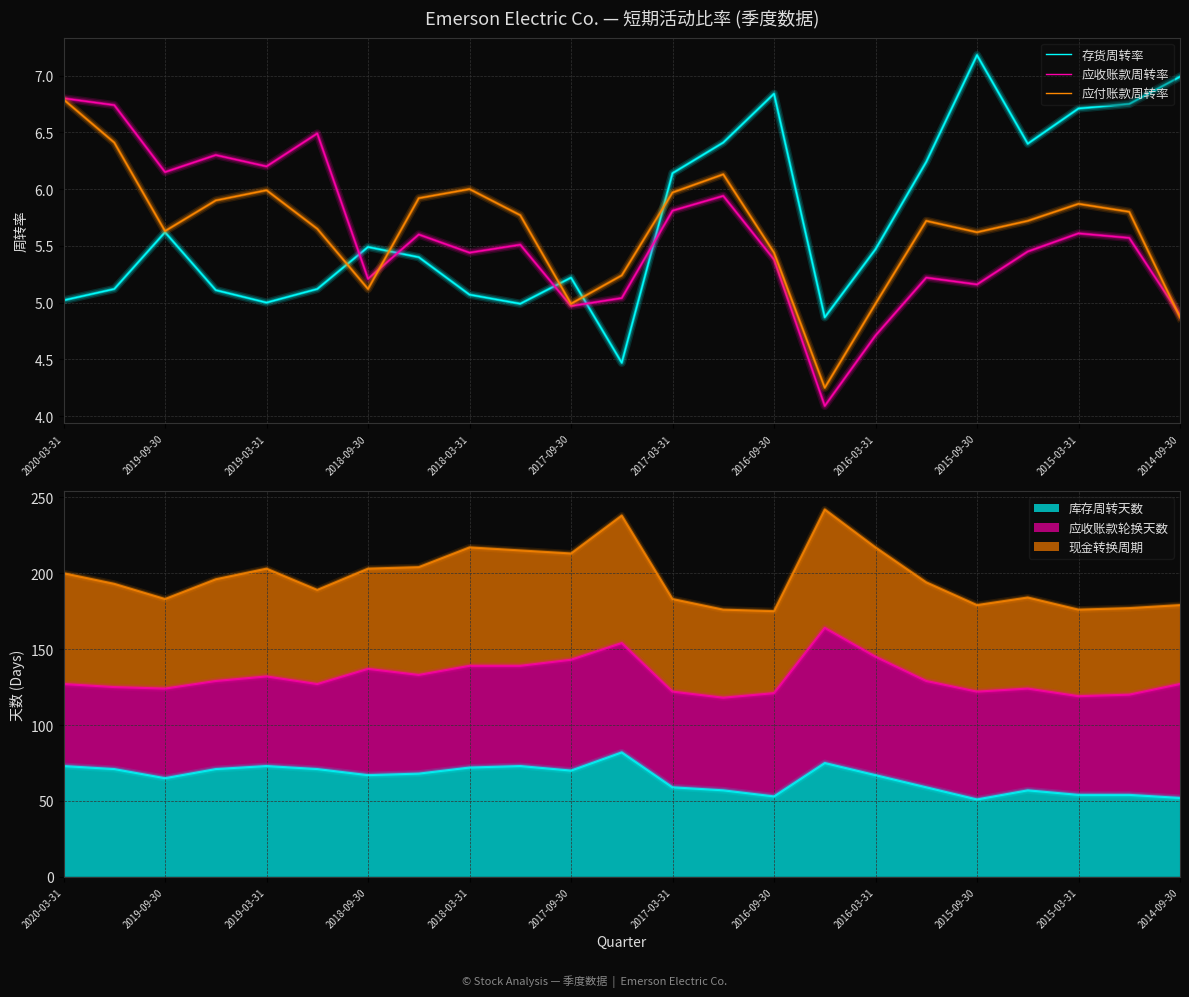

How many categories are shown in the chart?

23